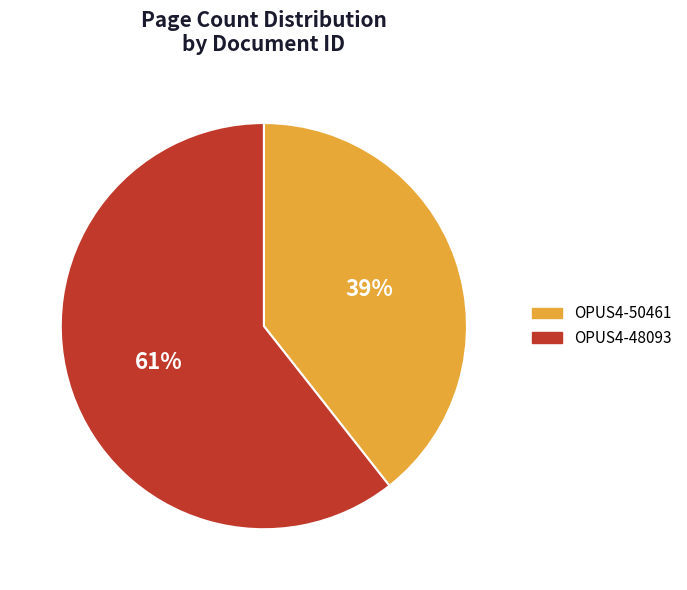

The OPUS4-50461 slice represents 28% of the pie. True or false?

False